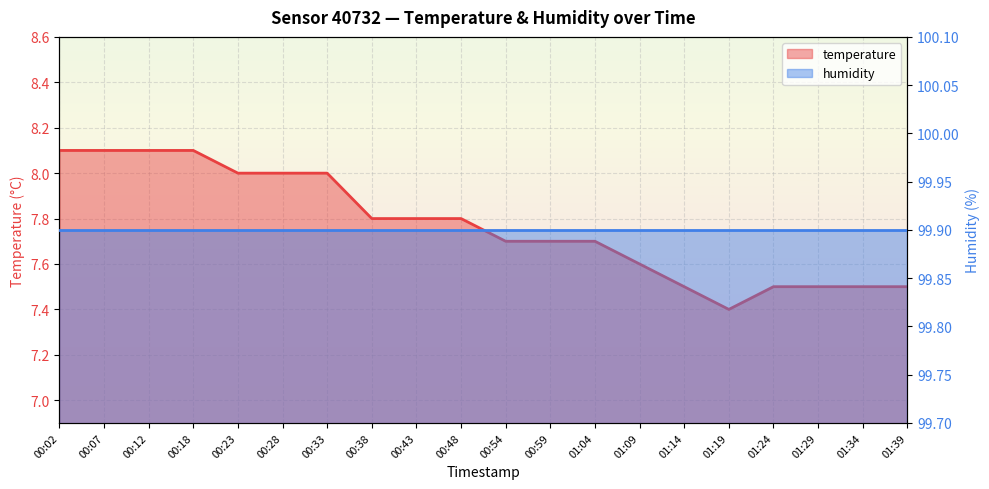

Read the value at 00:48.

7.8